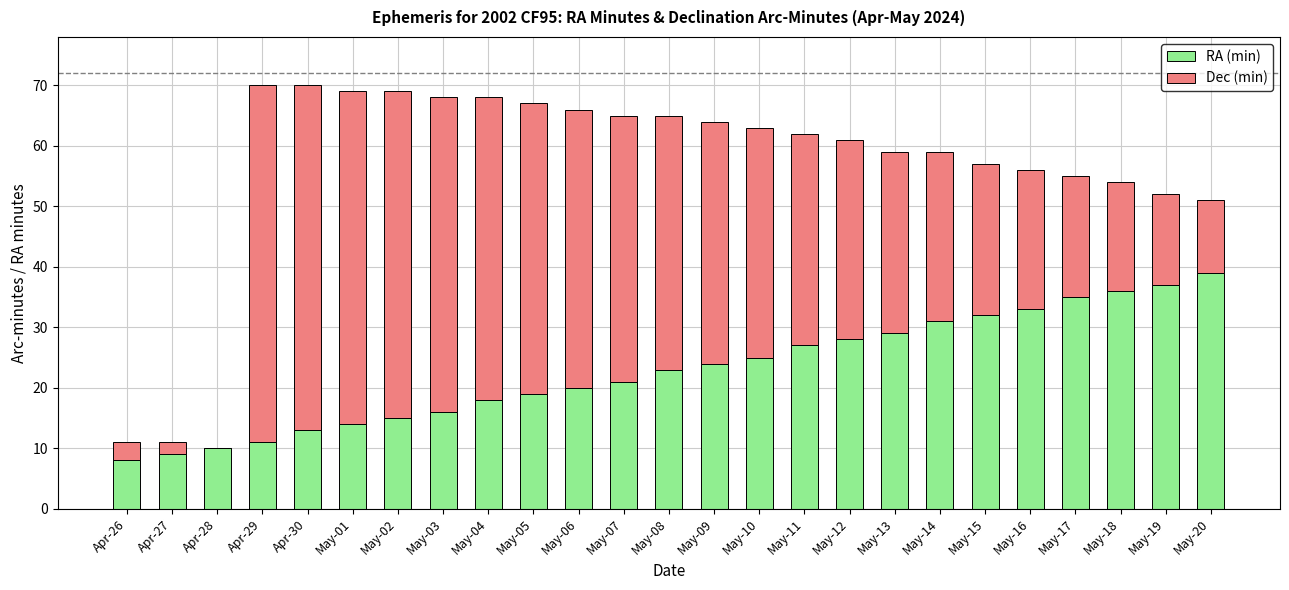

The RA (min) series shows 3 at Apr-27. True or false?

False